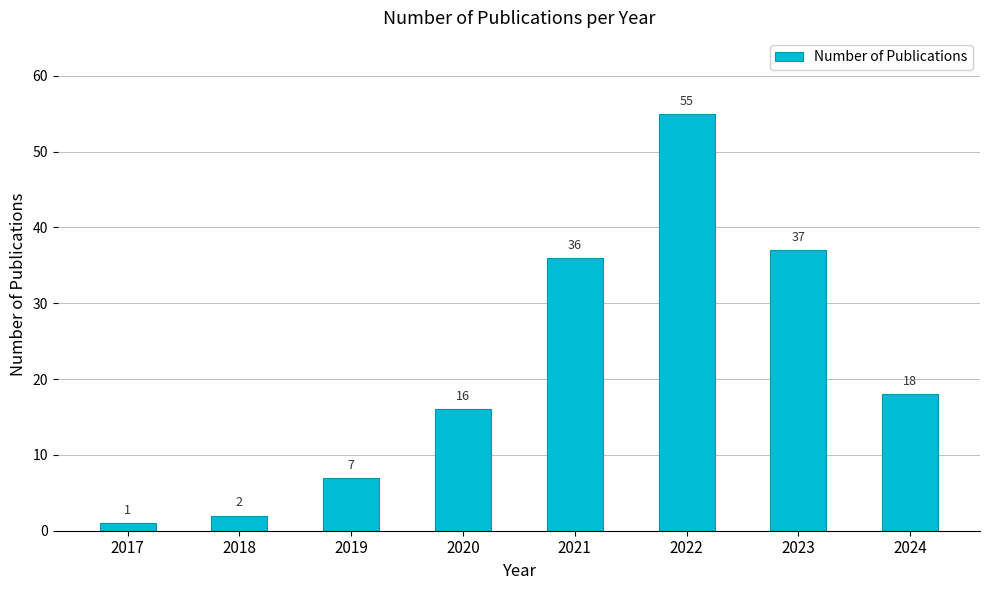

Reading right to left, what are all the values shown in this chart?

2024=18	2023=37	2022=55	2021=36	2020=16	2019=7	2018=2	2017=1